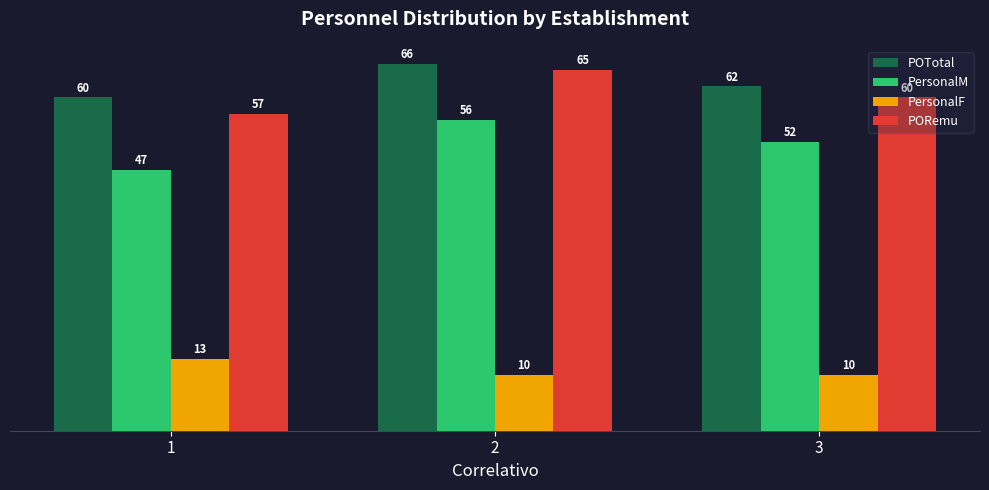

How many groups of bars are there?

3